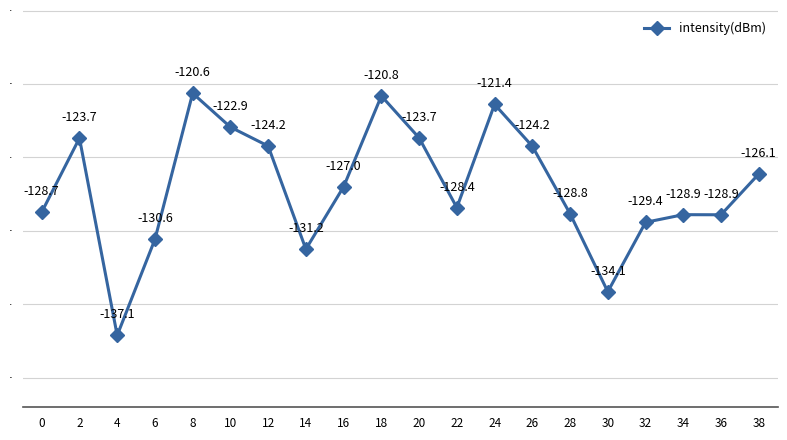

At which category does the chart reach its peak across all series?

8